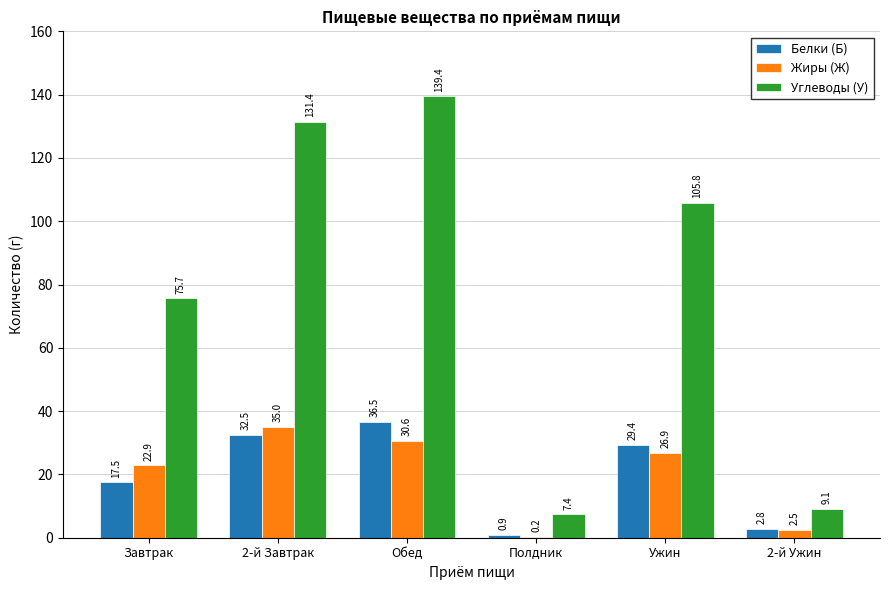

Are the bars horizontal?

No